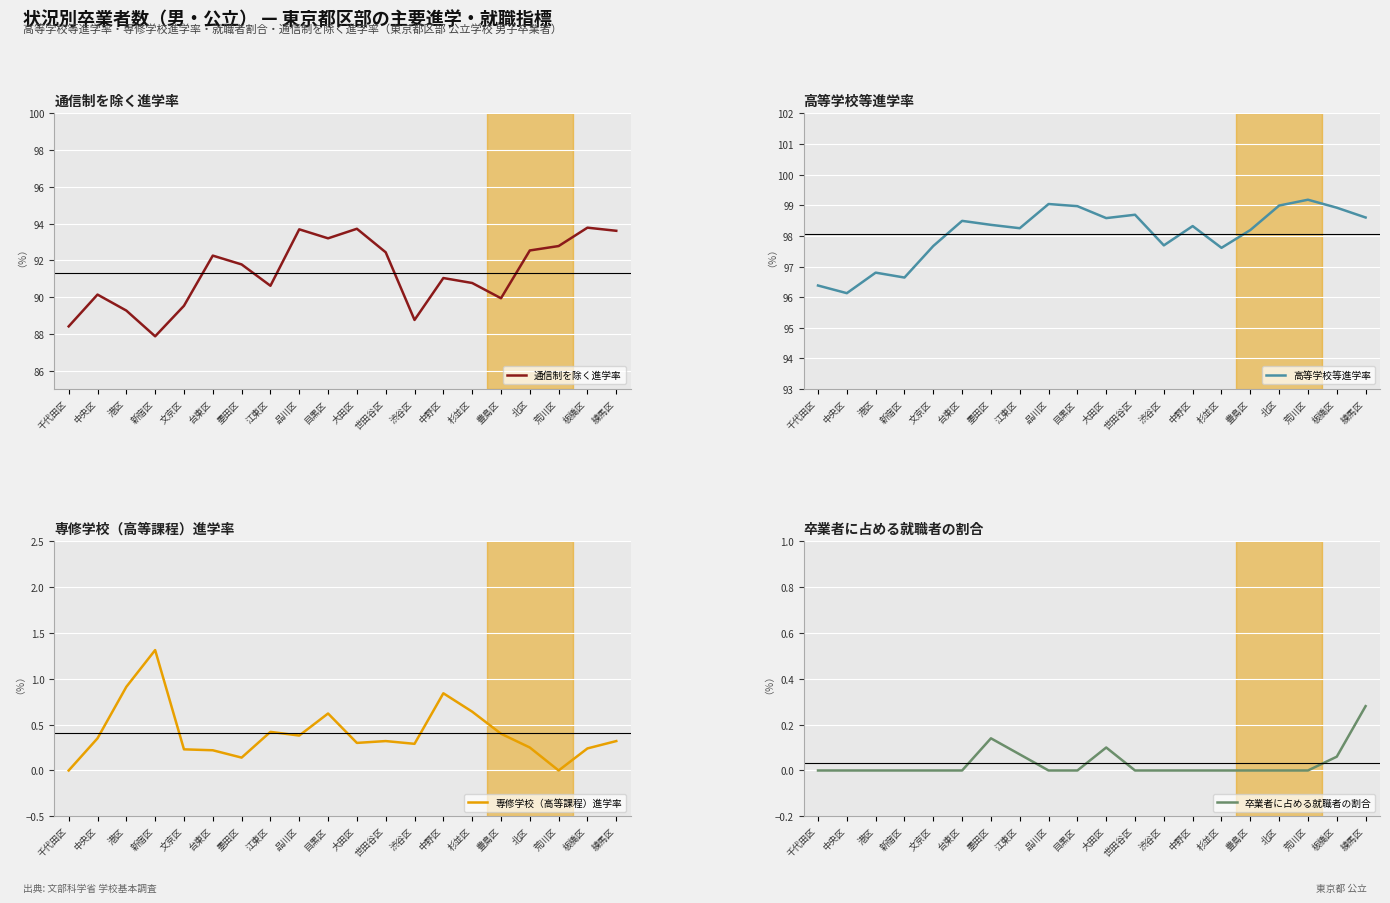

What is the label of the 19th point from the left?

板橋区